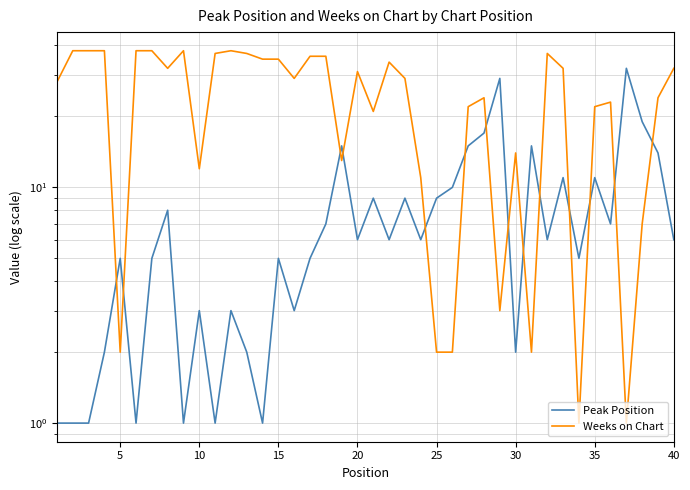

True or false: Weeks on Chart has more than 1 points higher than both neighbors.

True